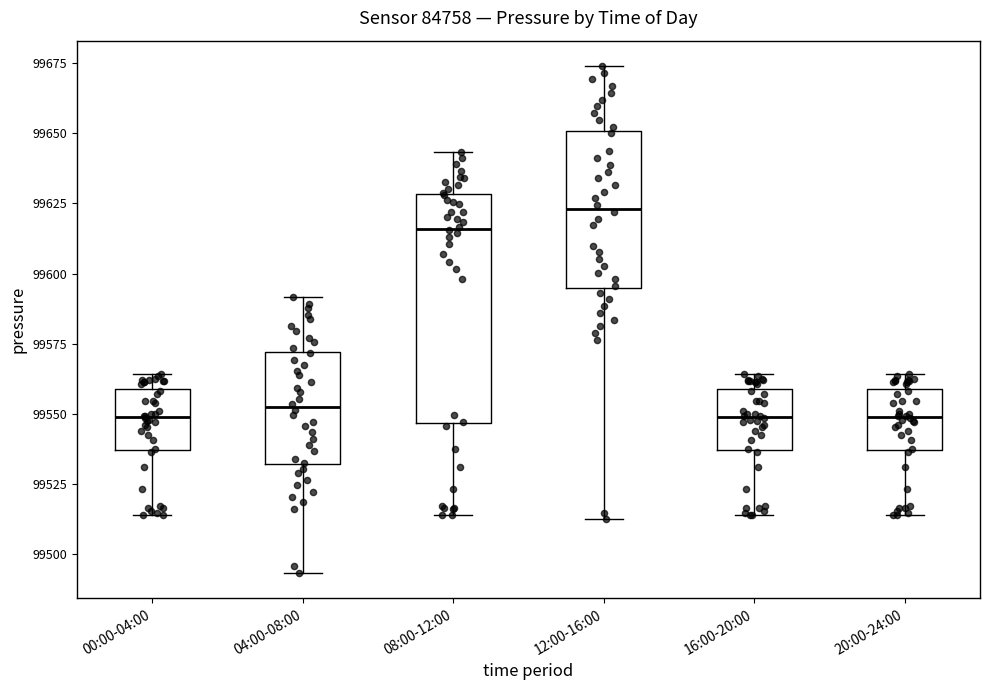

Comparing the boxes themselves (not the whiskers), which one is the tallest?

08:00-12:00